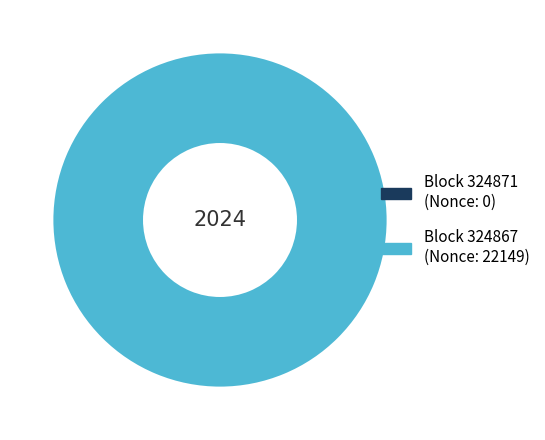

Is there any slice that represents more than half of the pie?

Yes